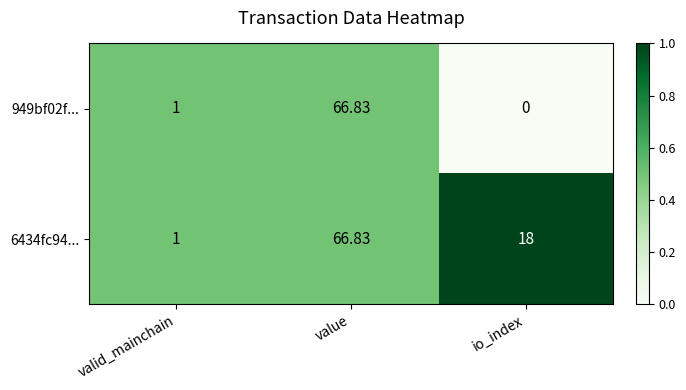

Which category has the highest value in the 6434fc94... series?

value